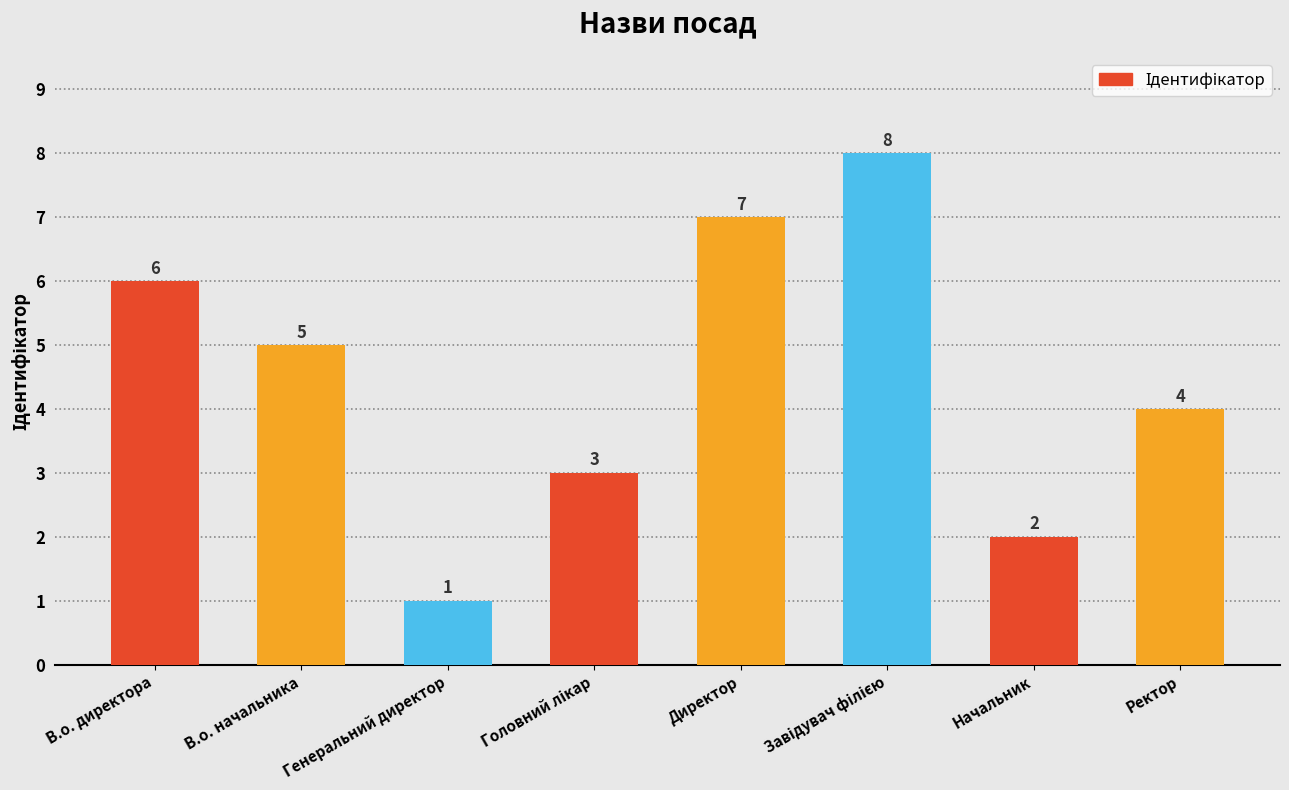

What is the greatest value displayed?

8